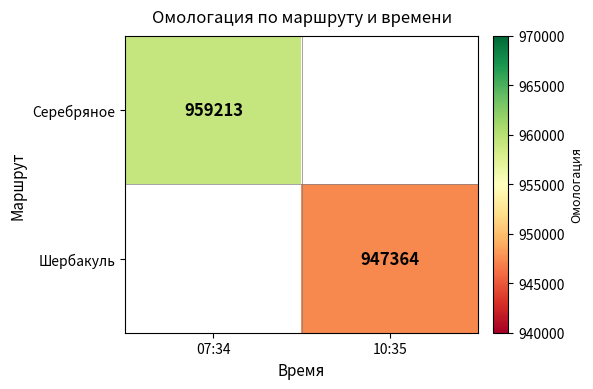

True or false: Серебряное has a value of 959213 at 07:34.

True